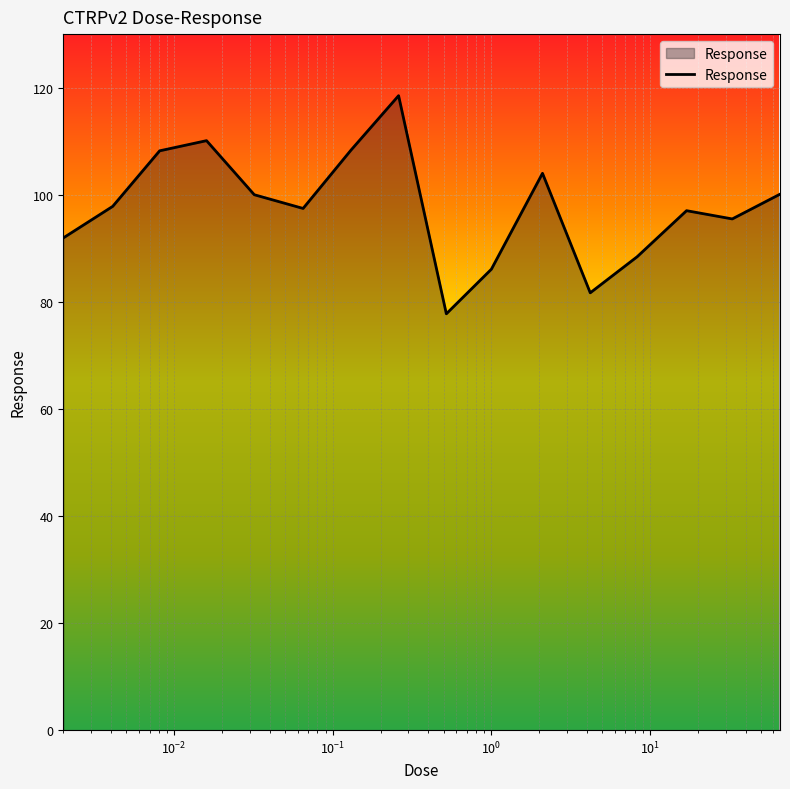

What is the difference between the maximum and minimum values?

40.7